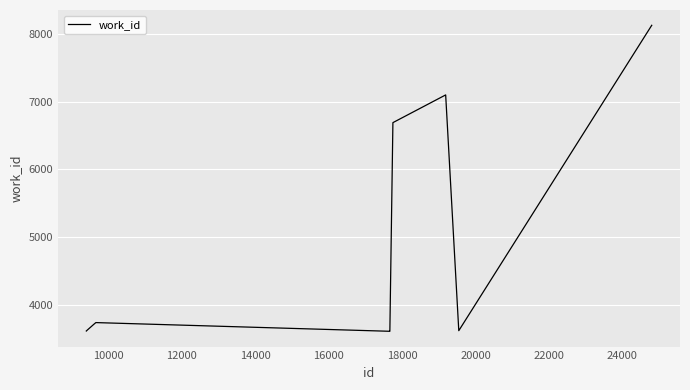

What is the maximum value shown in the chart?

8122